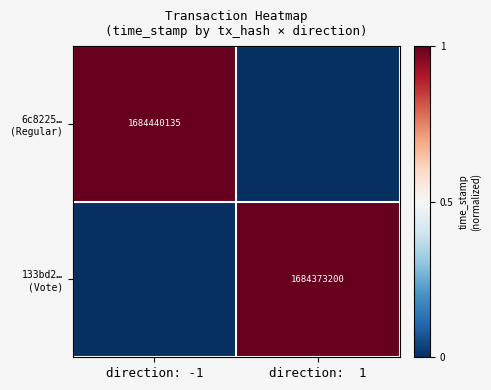

At which label does 133bd2… (Vote) reach its minimum?

direction: -1